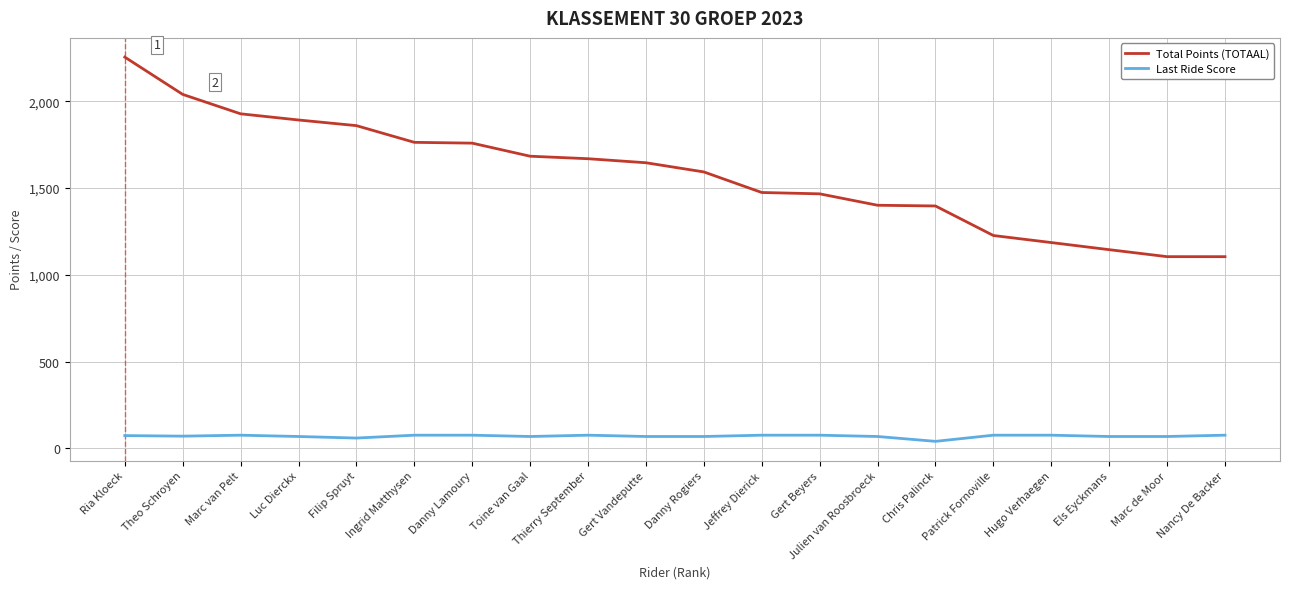

Does the chart have visible grid lines?

Yes